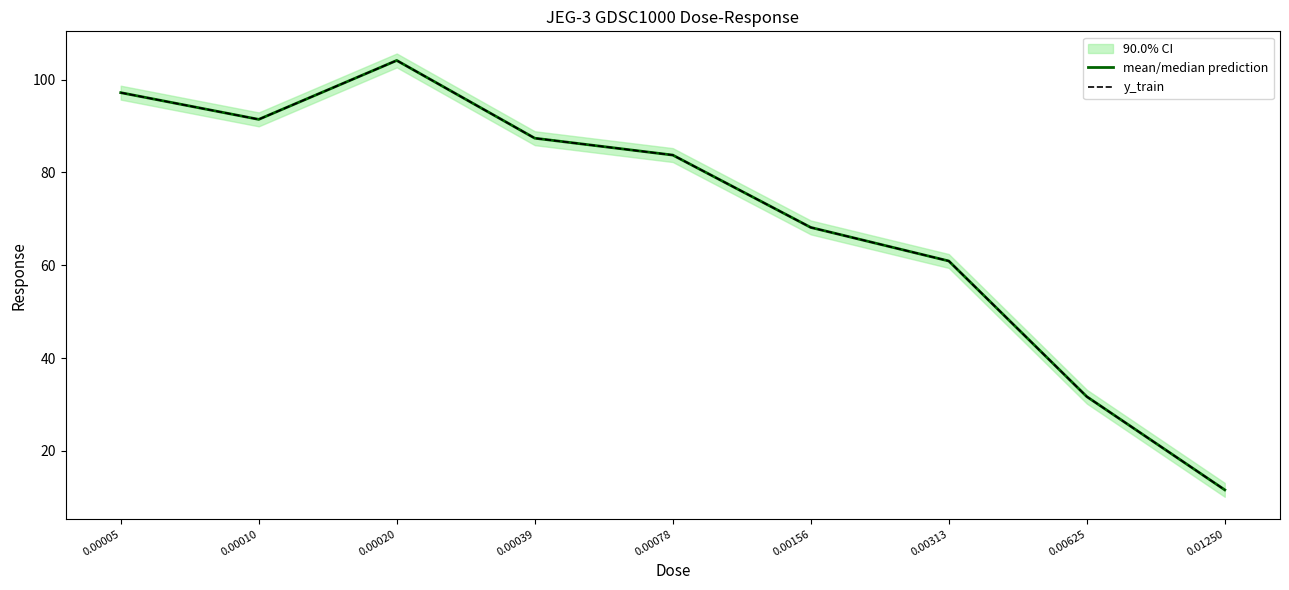

Rank the series by their maximum value, from lowest to highest.

mean/median prediction, y_train